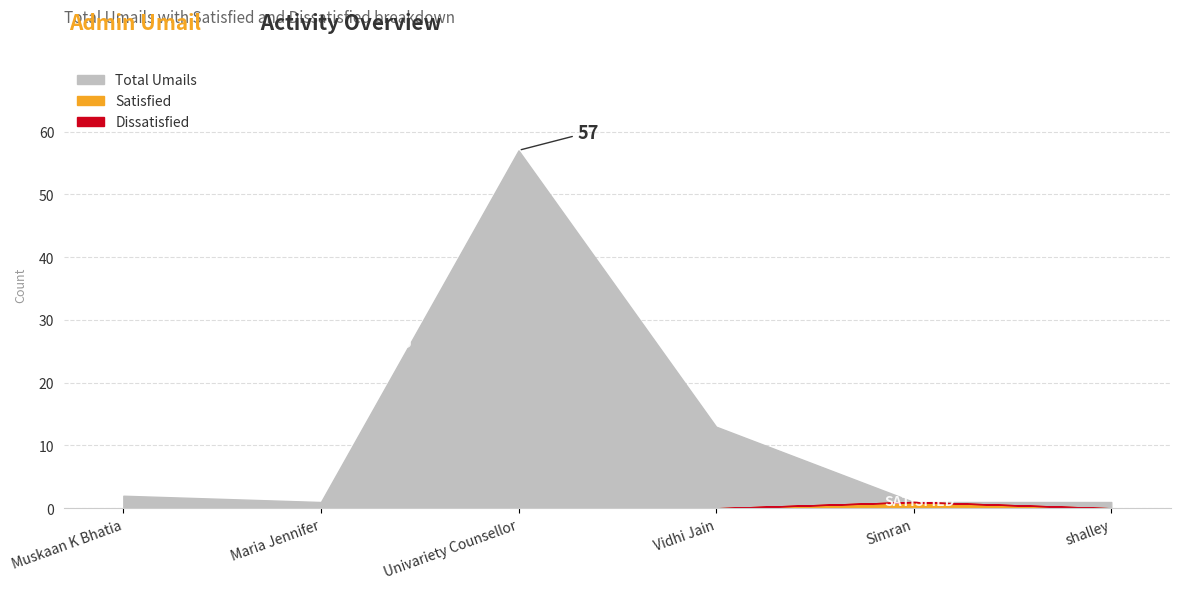

True or false: Satisfied has more than 1 interior local peaks.

False